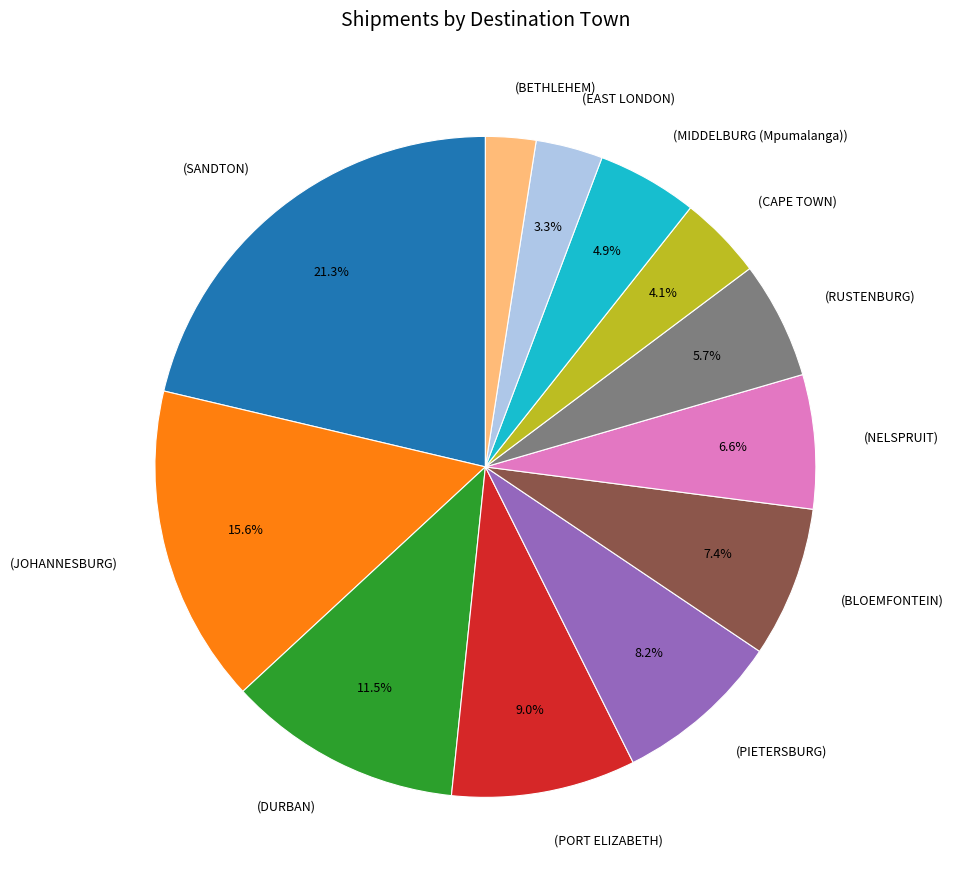

Is there a majority slice in this chart?

No